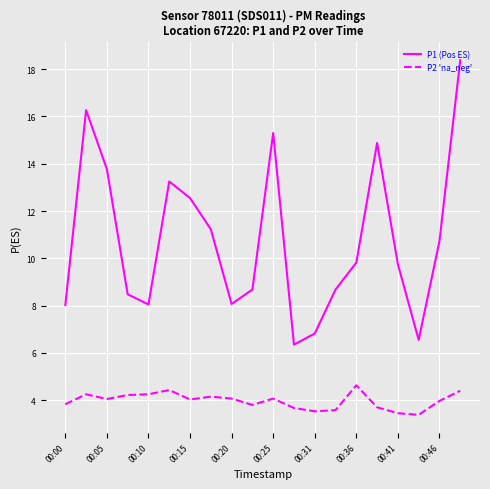

In P2 'na_neg', how many points are higher than both neighbors (excluding endpoints)?

5